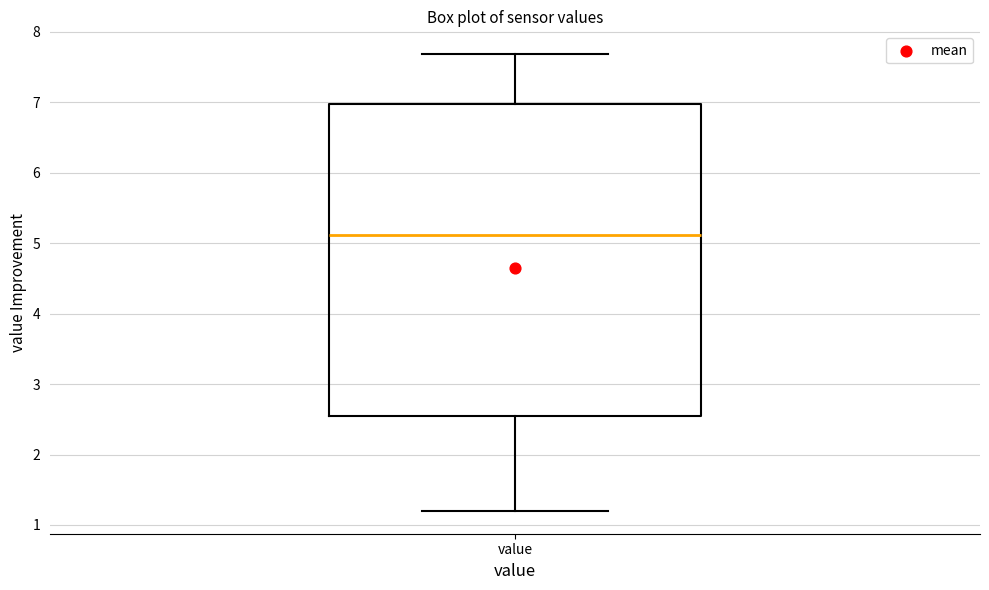

Where does the median line of the box for value sit on the y-axis? The values are not printed on the chart, so give them approximately, as read against the axis.

5.1